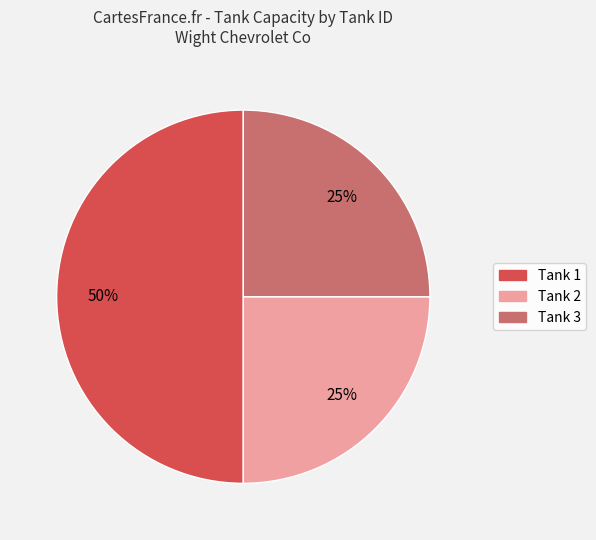

Does Tank 2 account for over 50% of the chart?

No